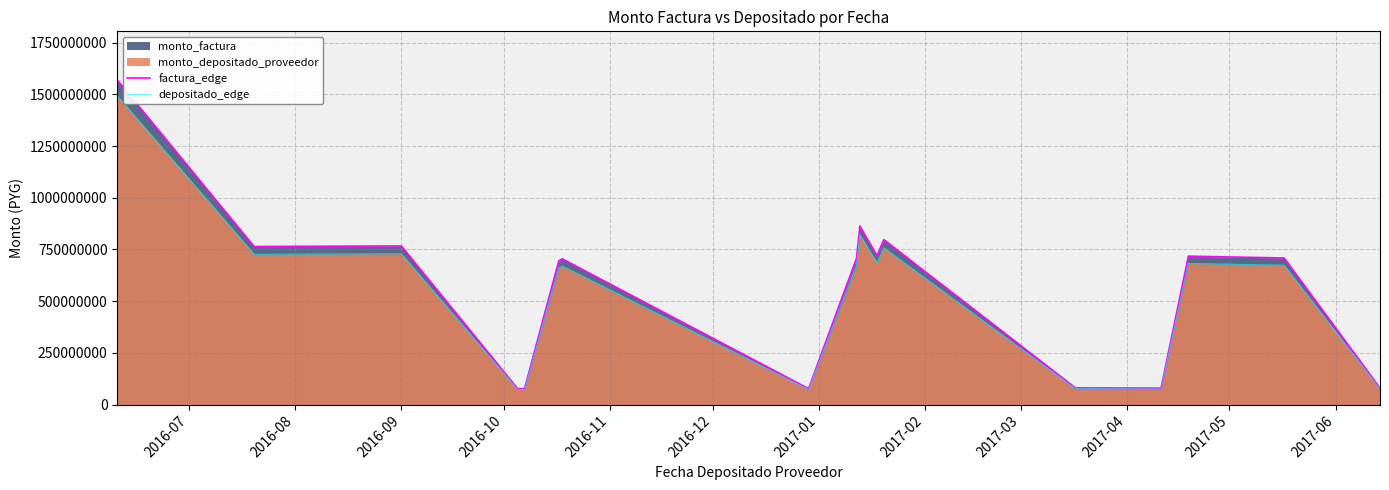

Which series has the largest range (max minus min)?

factura_edge